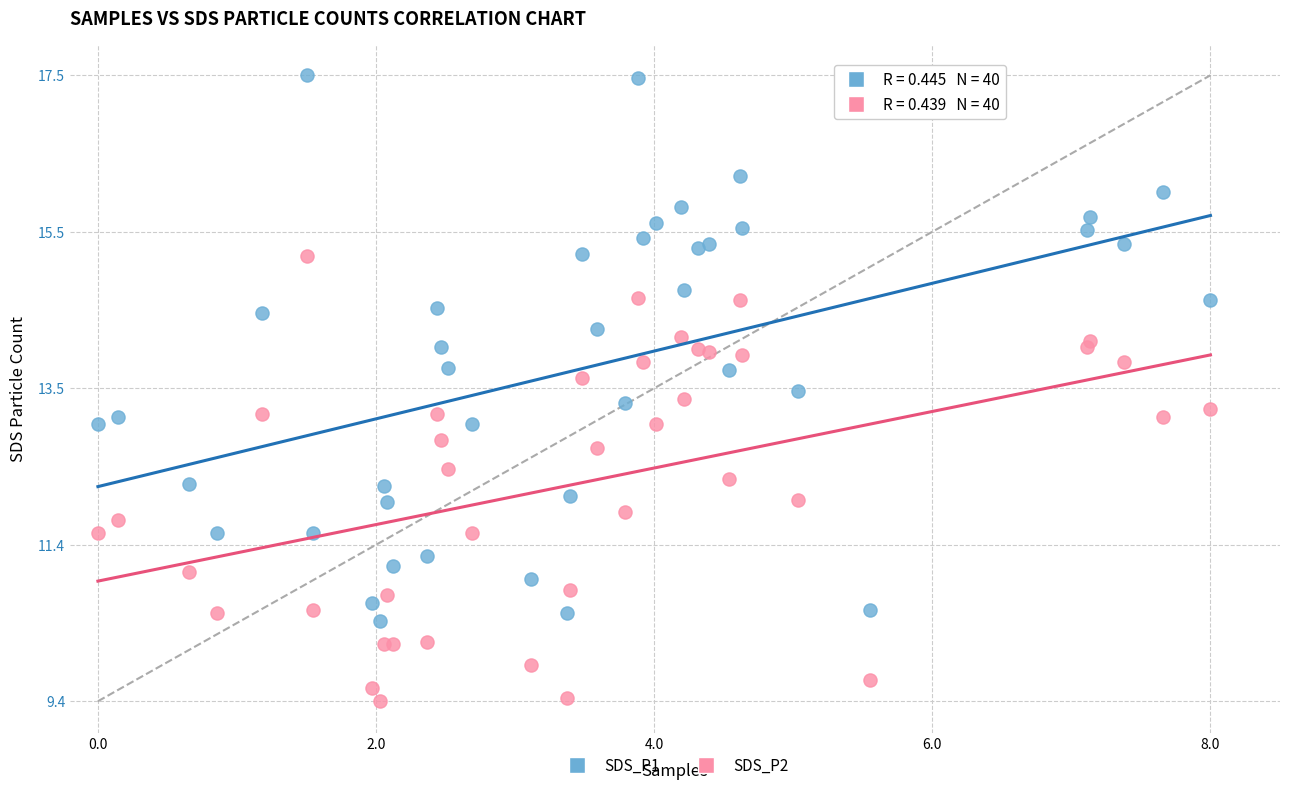

Which series has the widest spread of Y values?

SDS_P1